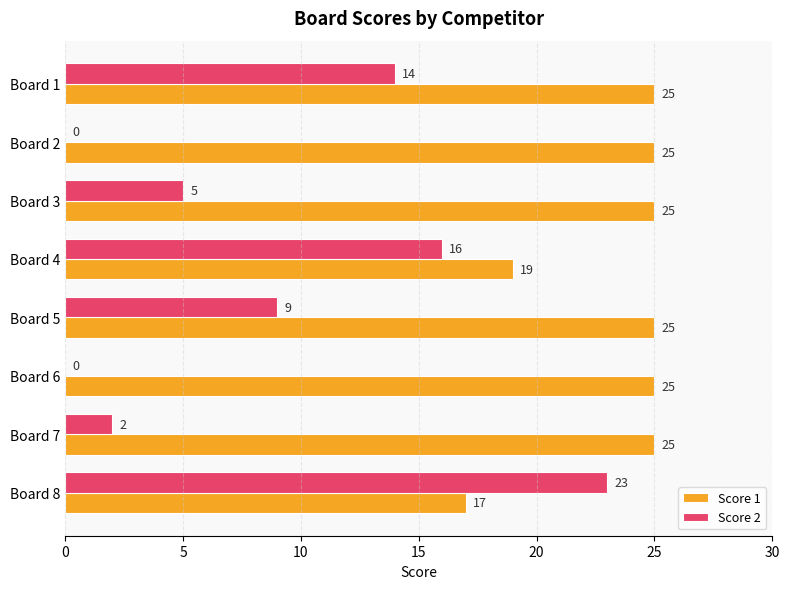

What is the average value of the Score 2 series?

9